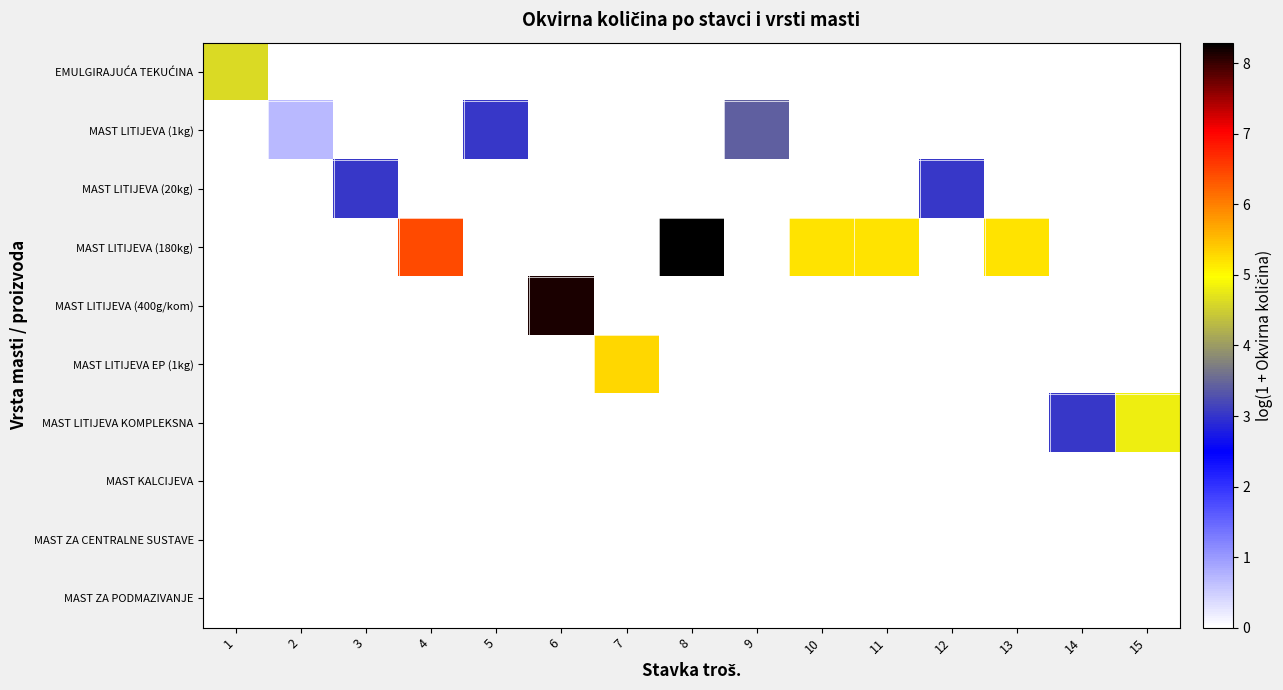

Between 10 and 15, which is larger?

10